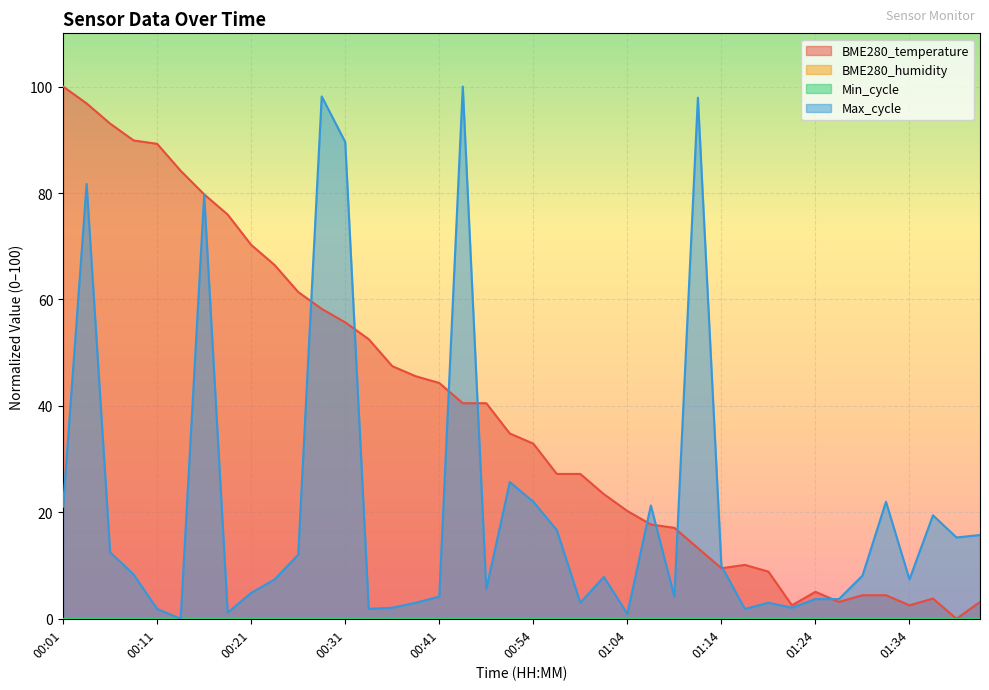

Reading left to right, extract all data points from this chart.

BME280_temperature: 00:01=100.0	00:04=96.8	00:06=93.0	00:09=89.9	00:11=89.2	00:14=84.2	00:16=79.7	00:19=75.9	00:21=70.3	00:24=66.5	00:26=61.4	00:29=58.2	00:31=55.7	00:34=52.5	00:36=47.5	00:39=45.6	00:41=44.3	00:44=40.5	00:46=40.5	00:52=34.8	00:54=32.9	00:57=27.2	00:59=27.2	01:01=23.4	01:04=20.3	01:07=17.7	01:09=17.1	01:12=13.3	01:14=9.5	01:17=10.1	01:19=8.9	01:22=2.5	01:24=5.1	01:27=3.2	01:29=4.4	01:32=4.4	01:34=2.5	01:37=3.8	01:39=0.0	01:42=3.2
Max_cycle: 00:01=21.1	00:04=81.7	00:06=12.5	00:09=8.3	00:11=1.9	00:14=0.0	00:16=79.6	00:19=1.2	00:21=4.9	00:24=7.4	00:26=12.0	00:29=98.1	00:31=89.6	00:34=1.9	00:36=2.1	00:39=3.0	00:41=4.2	00:44=100.0	00:46=5.6	00:52=25.7	00:54=22.0	00:57=16.7	00:59=3.0	01:01=7.9	01:04=0.9	01:07=21.3	01:09=4.2	01:12=97.9	01:14=10.0	01:17=1.9	01:19=3.0	01:22=2.1	01:24=3.7	01:27=3.7	01:29=8.1	01:32=22.0	01:34=7.4	01:37=19.4	01:39=15.3	01:42=15.7